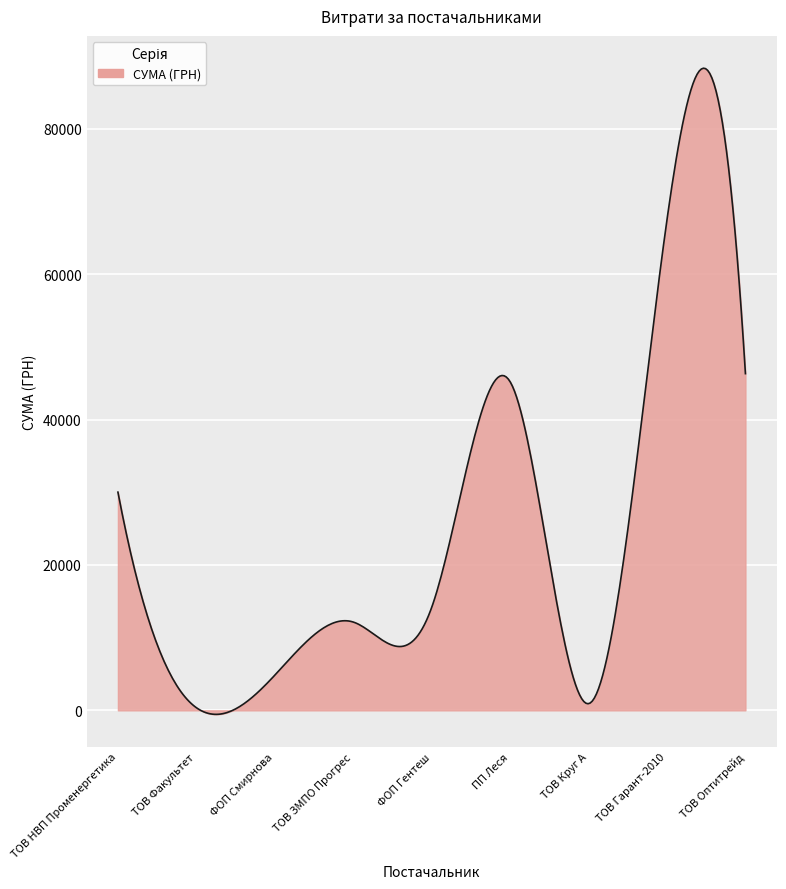

What is the difference between the maximum and minimum values?

88888.7